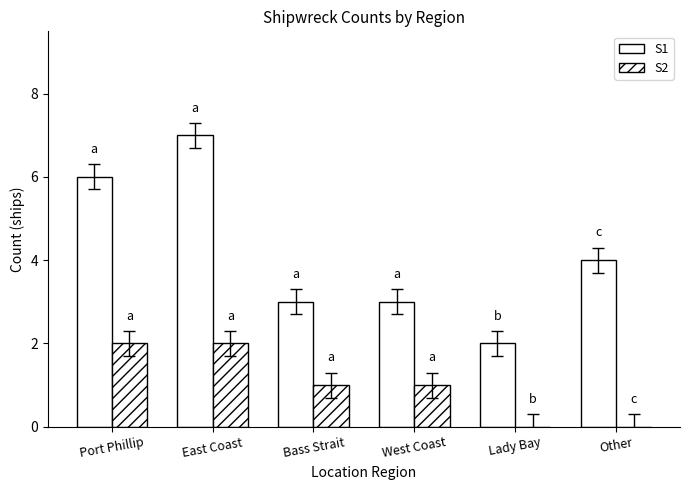

At West Coast, list the series in order from largest to smallest.

S1, S2